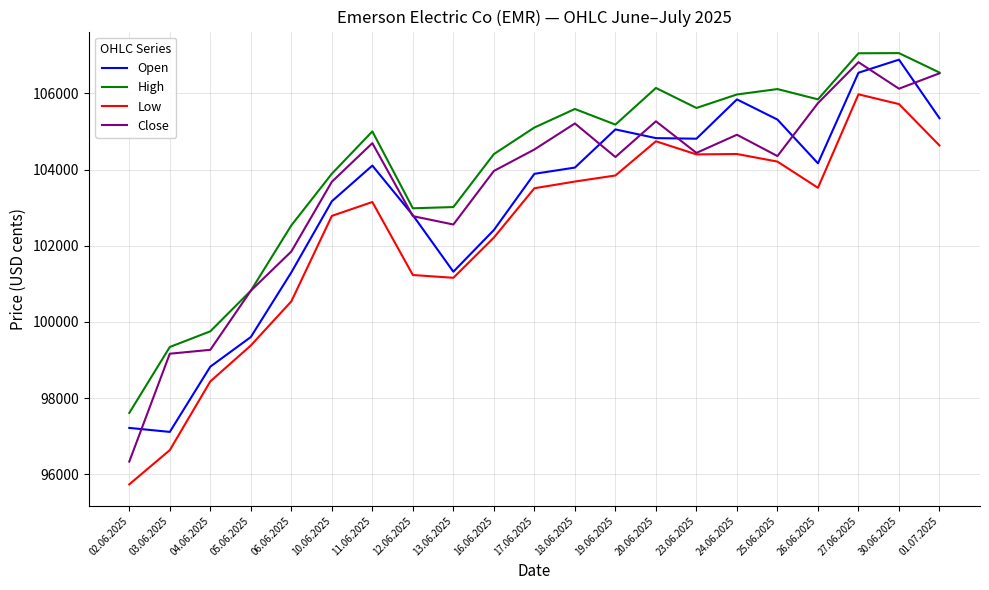

True or false: Open and Close cross at least once.

True